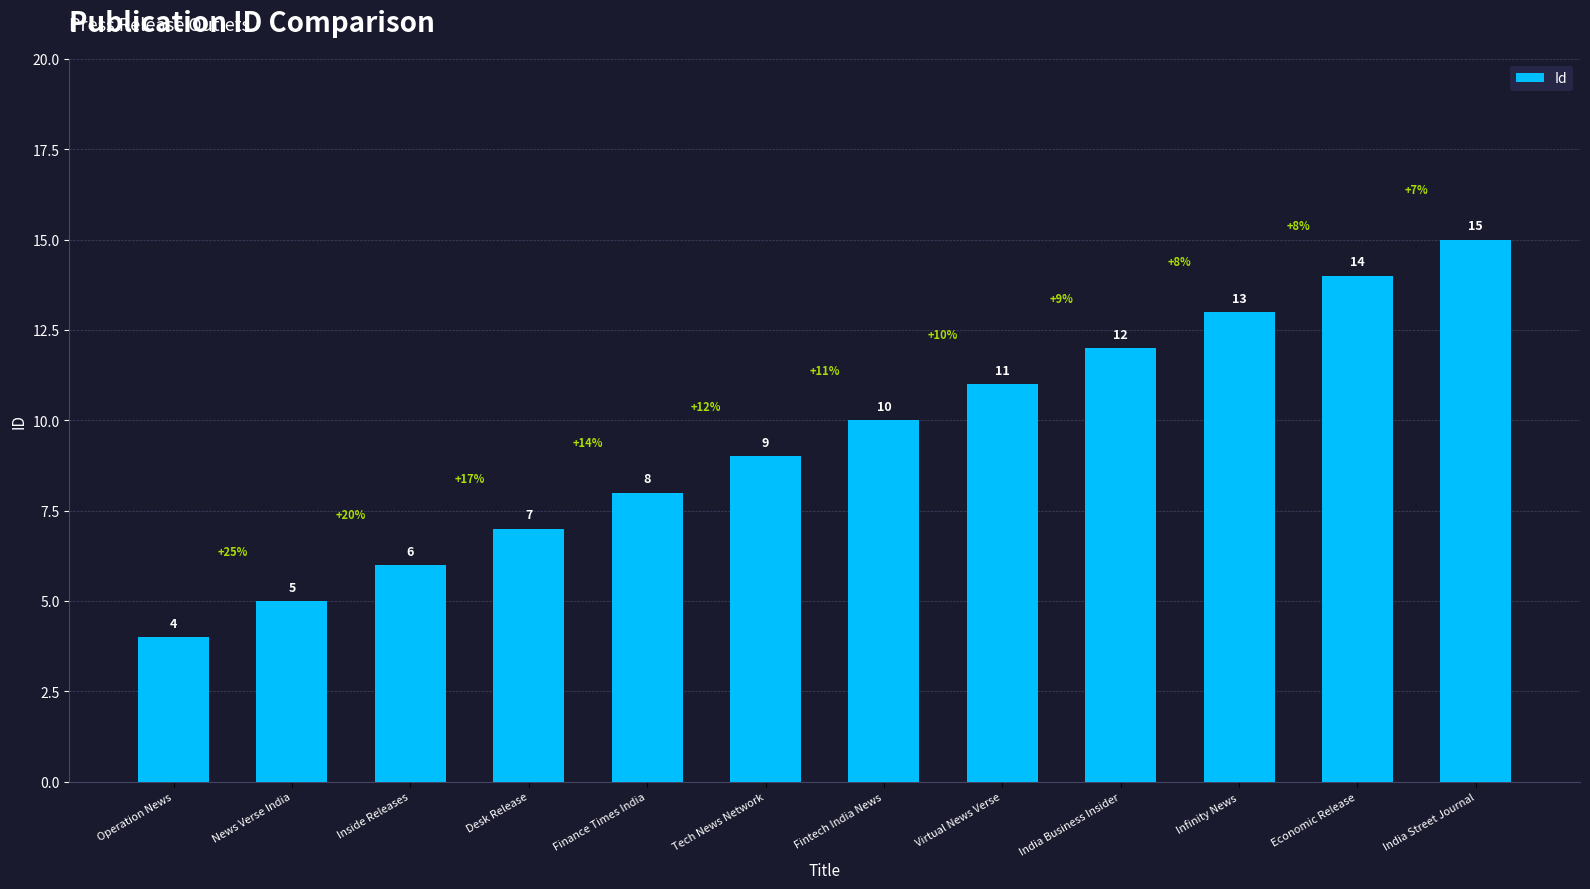

How many data points does each series have?

12